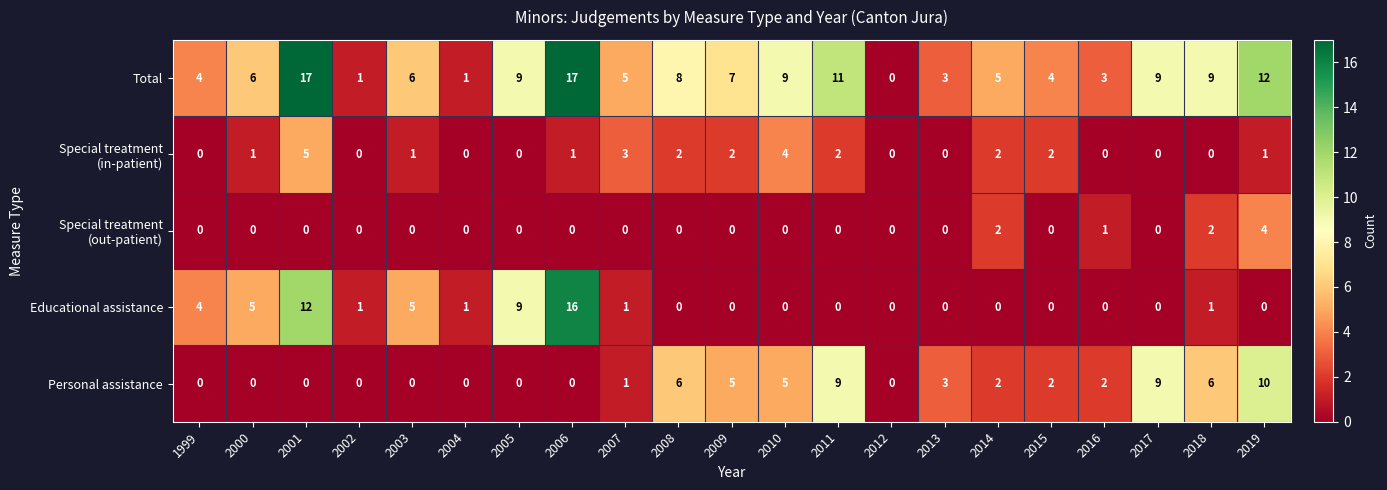

What is the sum of all Educational assistance values?

55